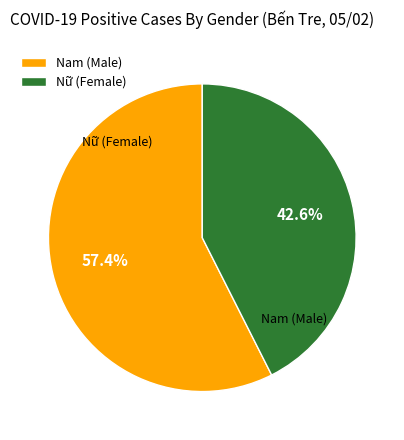

To the nearest percent, what is the combined percentage of Nữ and Nam?

100%